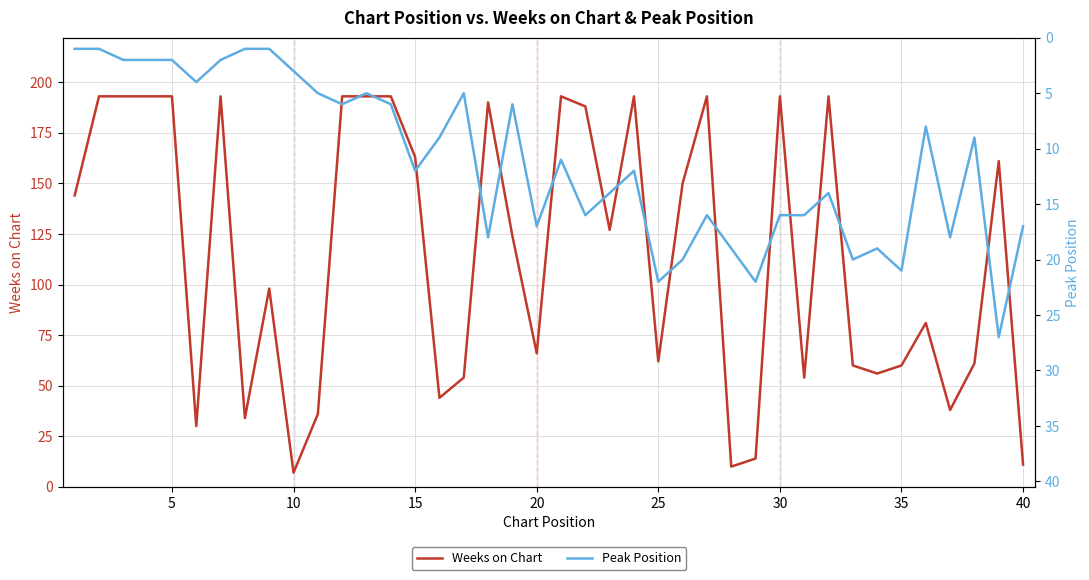

What is the sum of all Peak Position values?

445